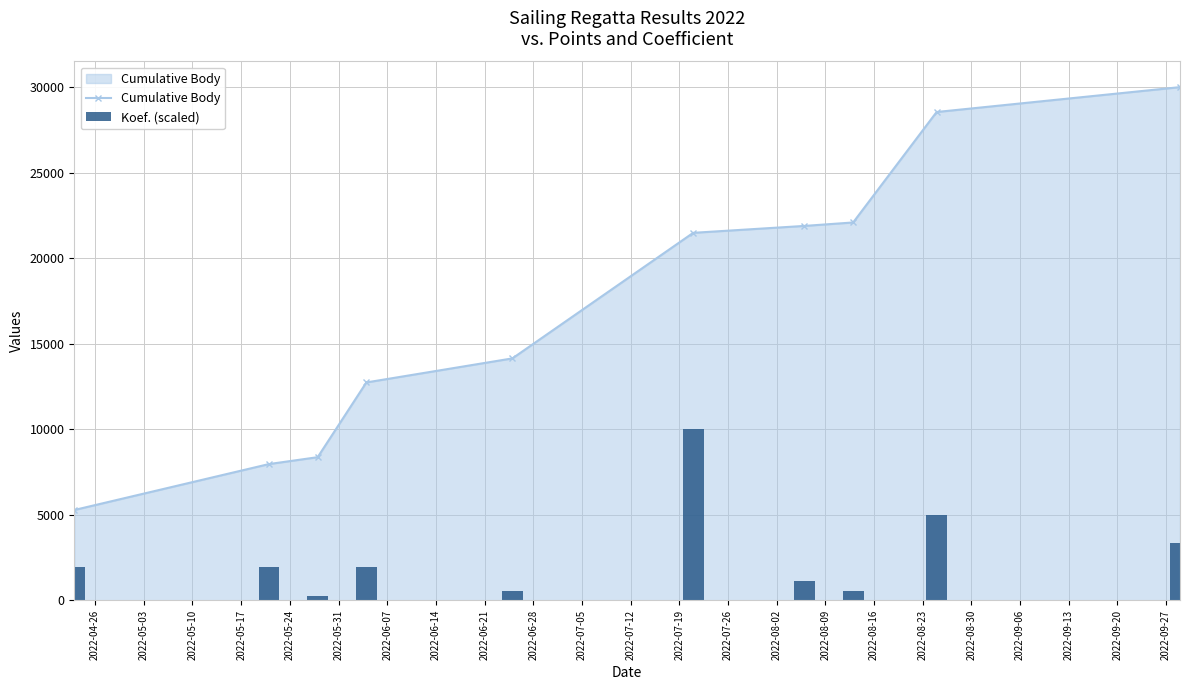

What is the highest value of the Cumulative Body series?

29990